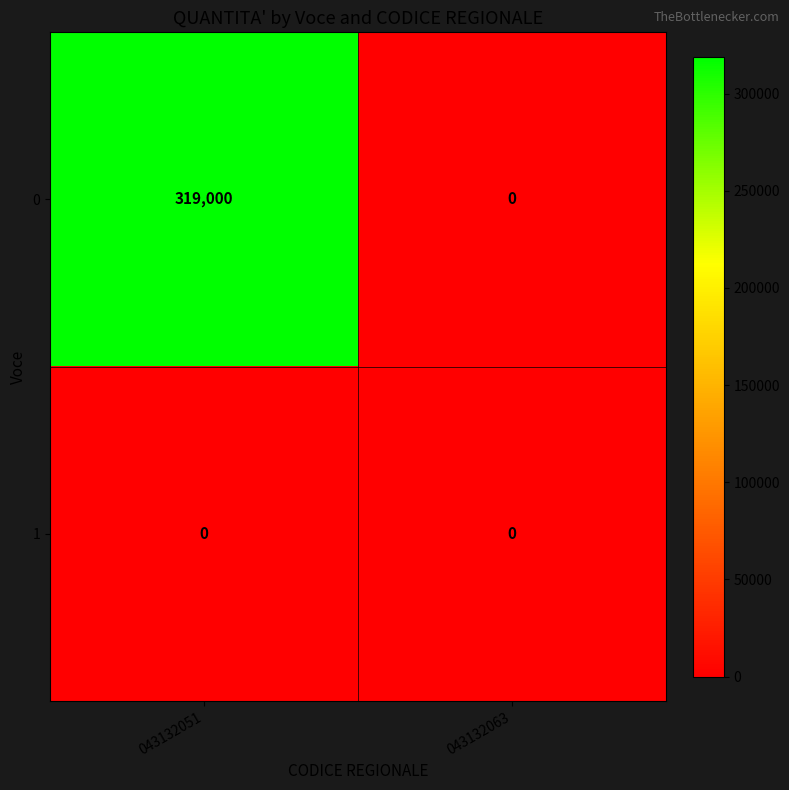

Rank the series by their maximum value, from lowest to highest.

1, 0